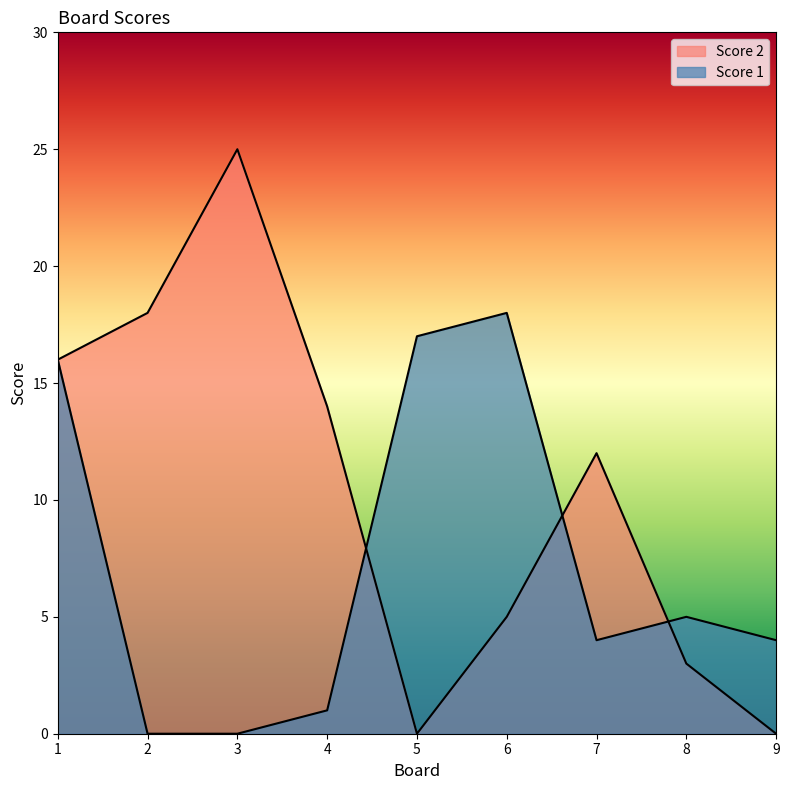

Reading left to right, what are all the values shown in this chart?

Score 2: 1=16	2=18	3=25	4=14	5=0	6=5	7=12	8=3	9=0
Score 1: 1=16	2=0	3=0	4=1	5=17	6=18	7=4	8=5	9=4